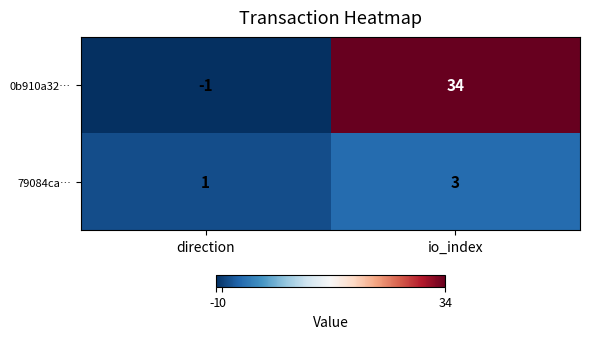

Reading left to right, list all the values displayed in this chart.

0b910a32…: -1	34
79084ca…: 1	3